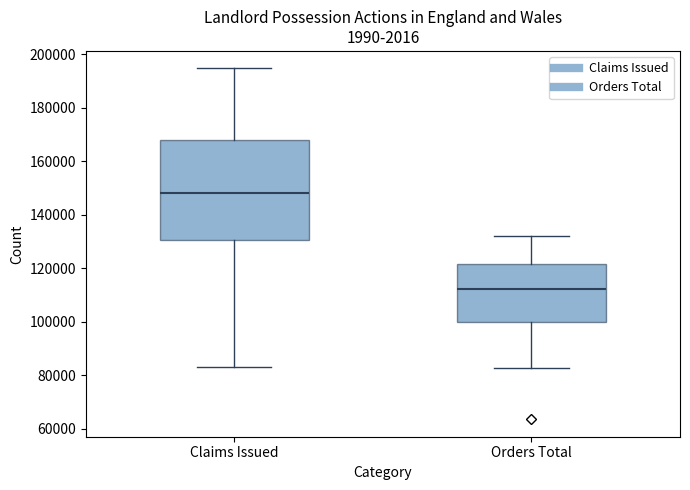

Comparing the boxes themselves (not the whiskers), which one is the tallest?

Claims Issued